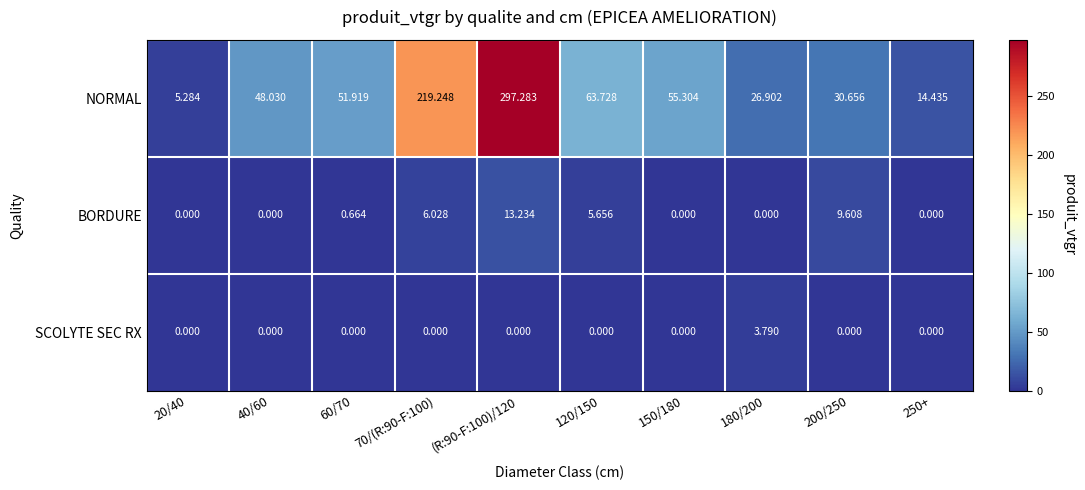

Which series has the widest spread of values?

NORMAL